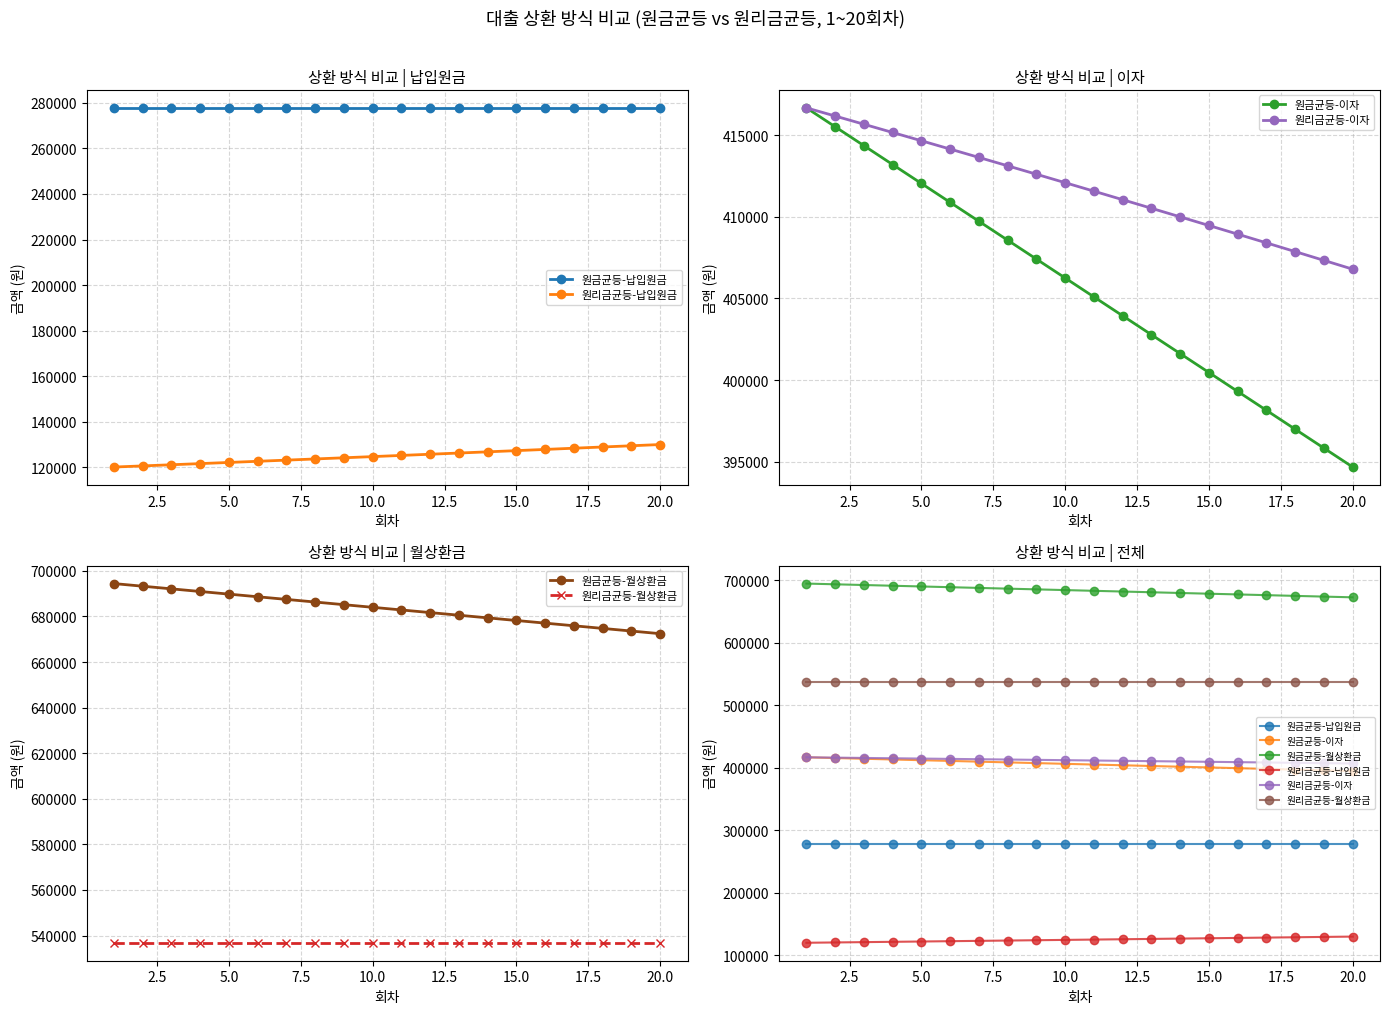

Is this an area chart (filled region under the line)?

No